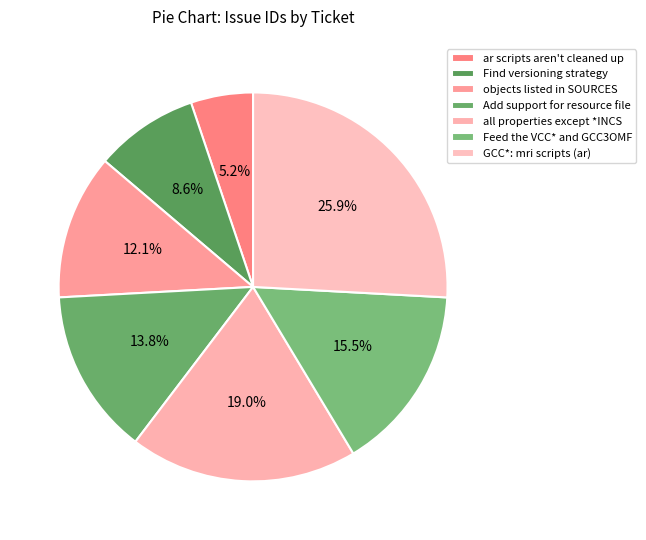

How many slices are in this pie chart?

7